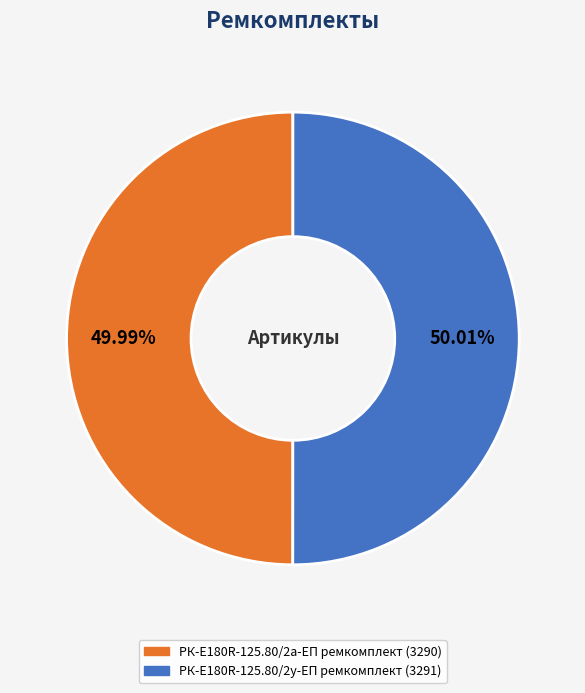

To the nearest percent, what is the average slice percentage?

50%